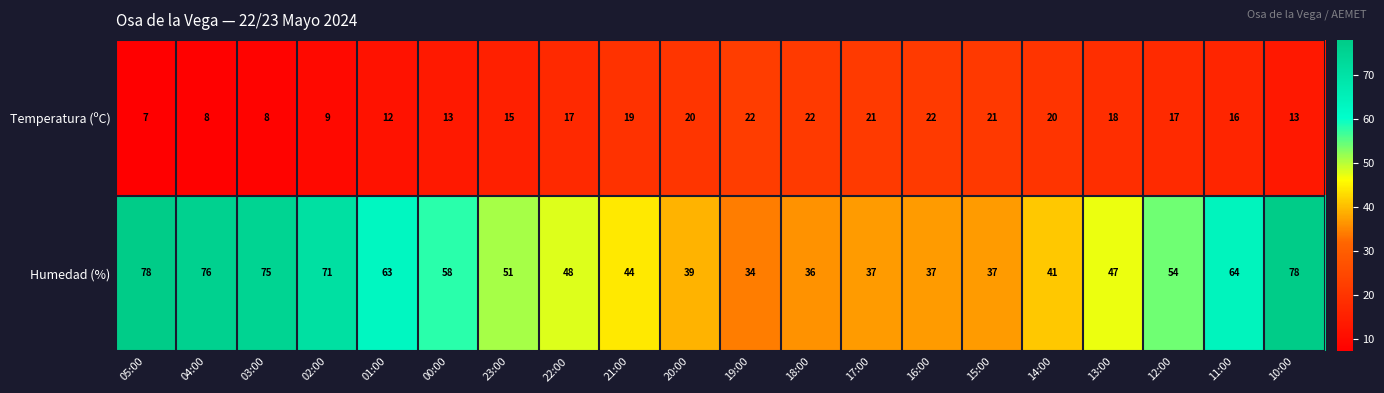

What is the approximate value of Humedad (%) at 11:00?

64